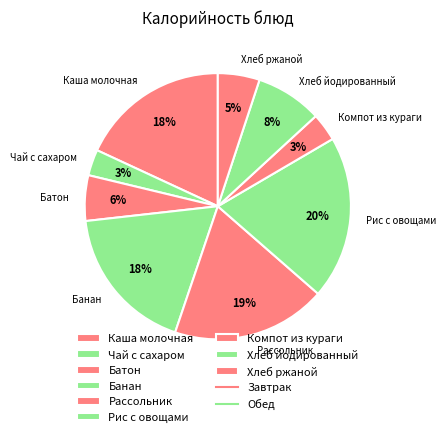

Between Чай с сахаром and Хлеб йодированный, which is larger?

Хлеб йодированный